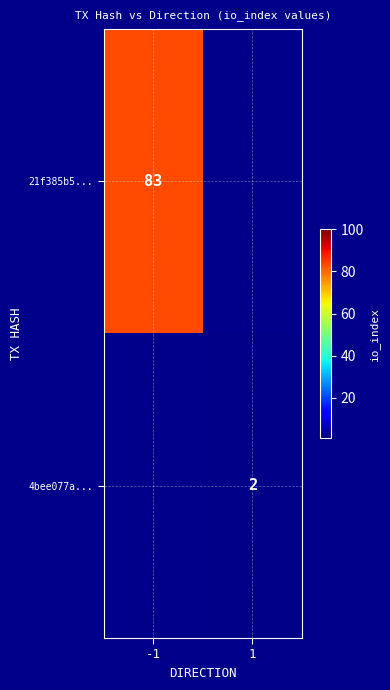

True or false: 4bee077a... has a value of 2 at 1.

True